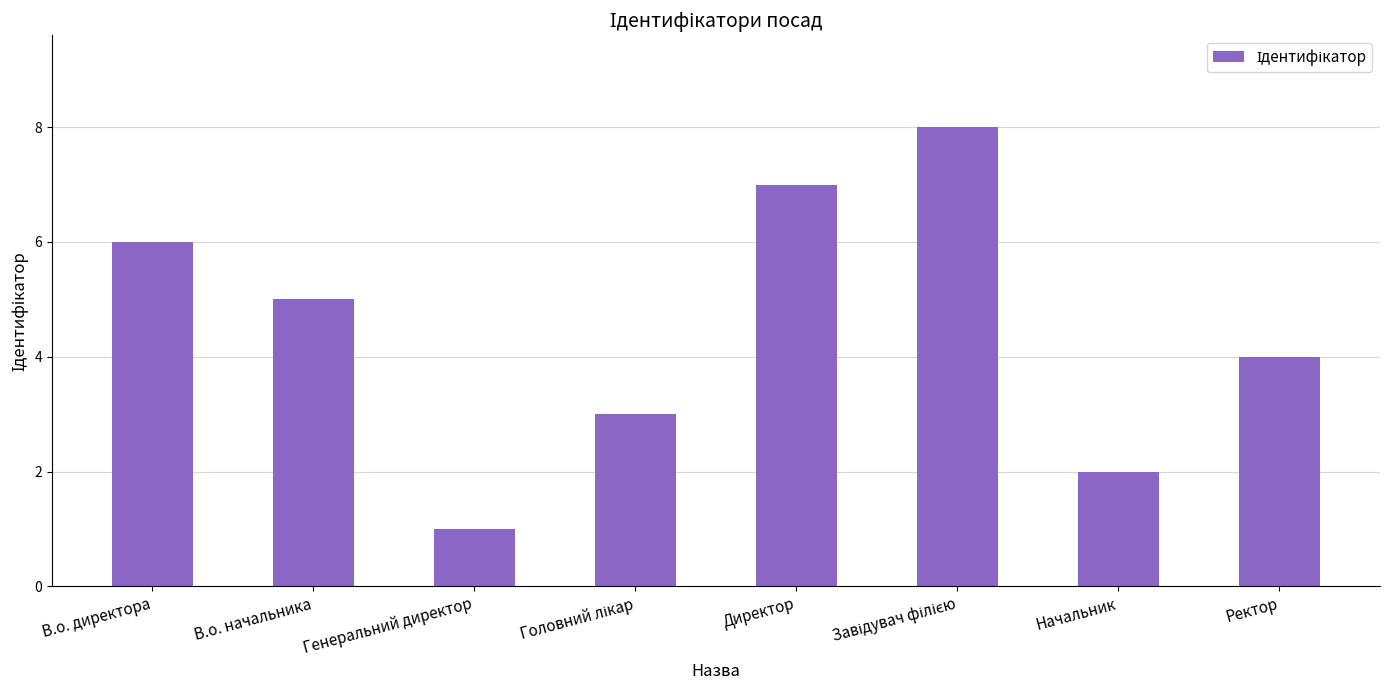

Approximately how many times larger is the value at Директор compared to Начальник?

3.5